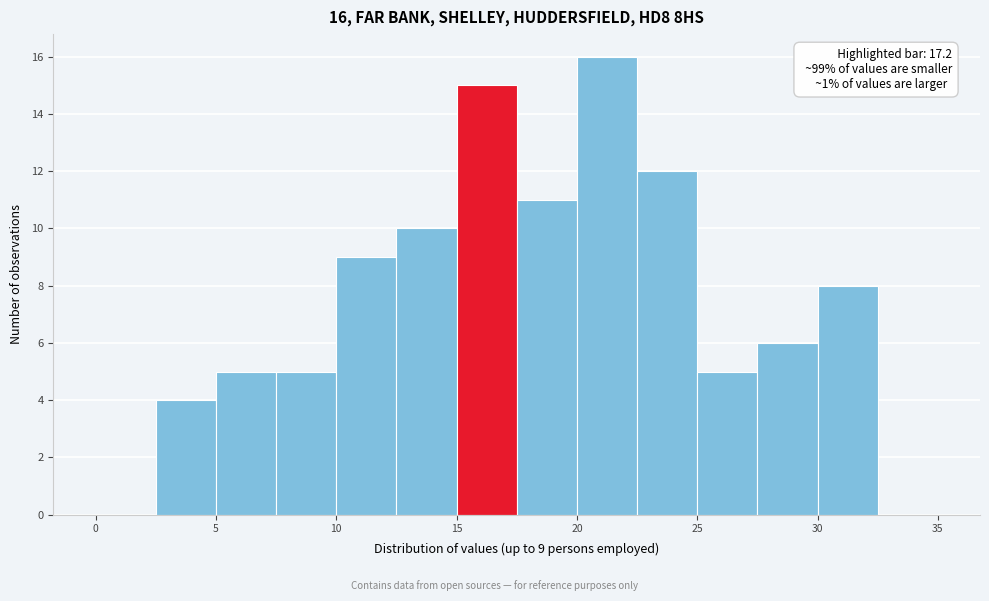

Which range on the x-axis has the tallest bar?

20.0 to 22.5